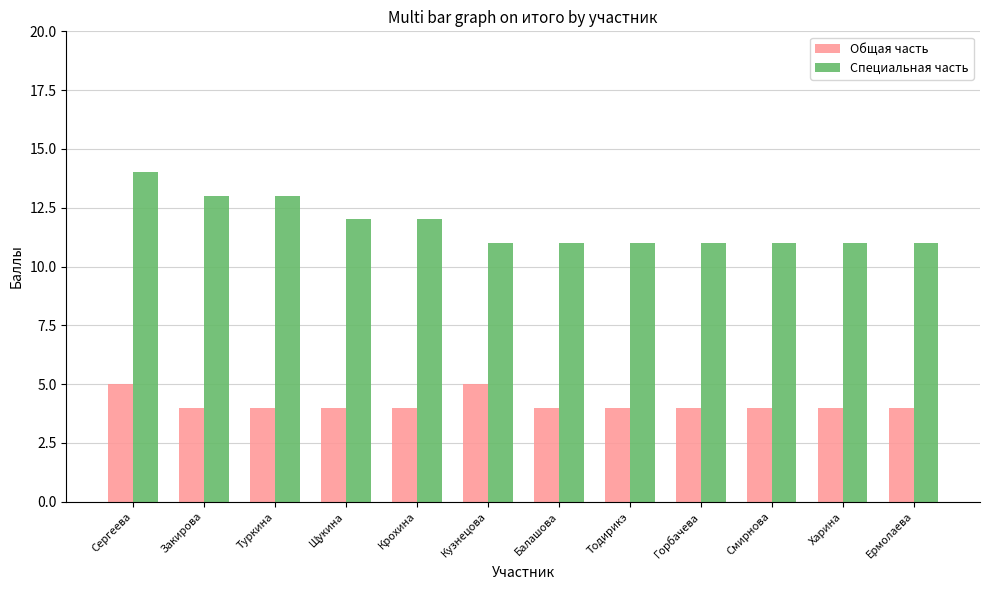

Reading left to right, list all the values displayed in this chart.

Общая часть: 5	4	4	4	4	5	4	4	4	4	4	4
Специальная часть: 14	13	13	12	12	11	11	11	11	11	11	11